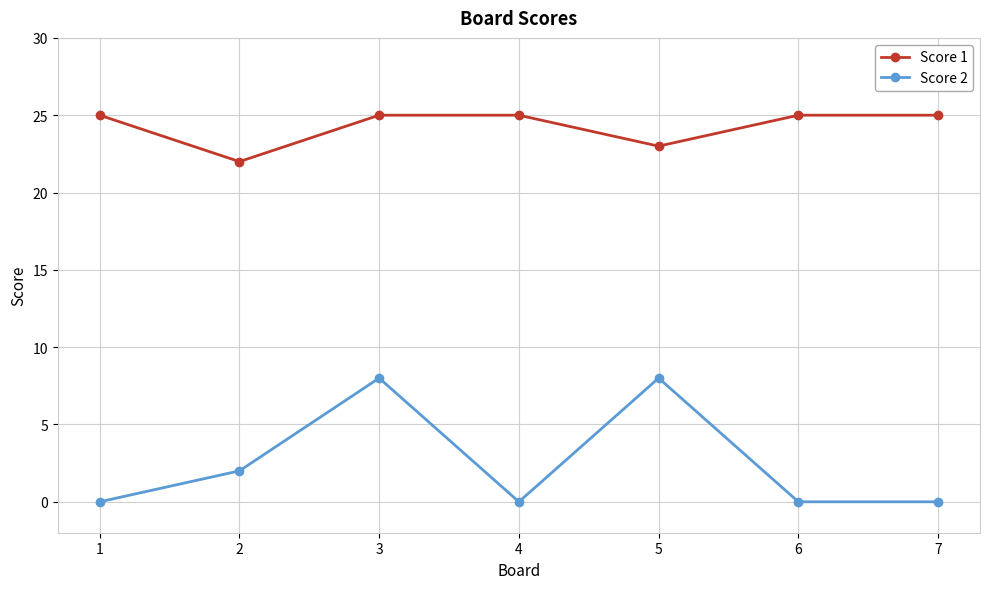

The value of Score 2 at 6 is -4. True or false?

False